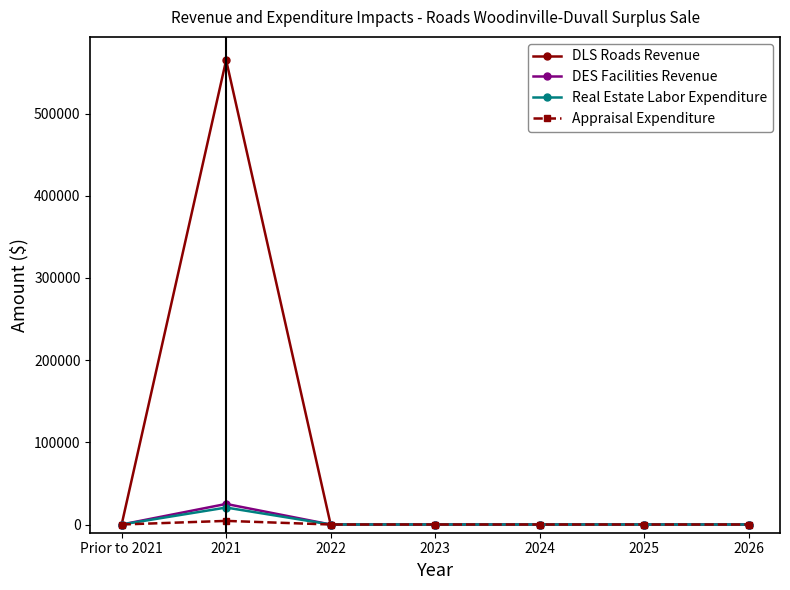

Which series has the largest range (max minus min)?

DLS Roads Revenue